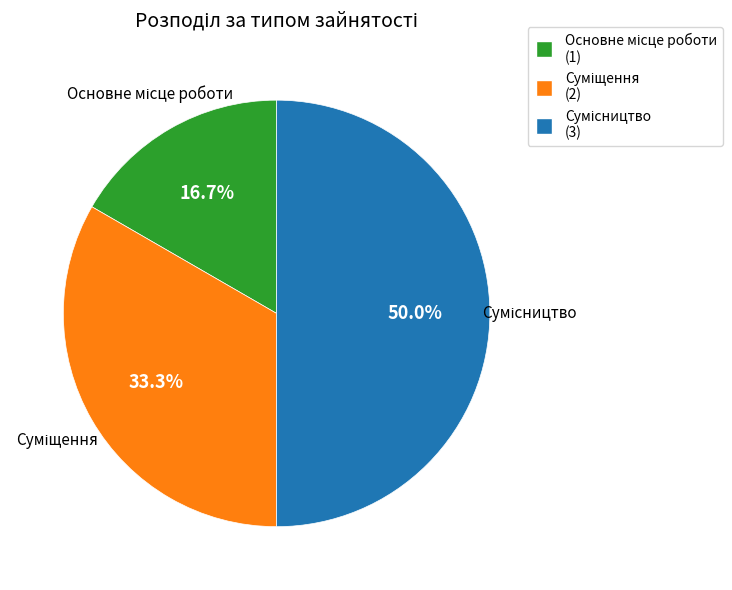

Is it true that Суміщення is 33% of the pie?

True